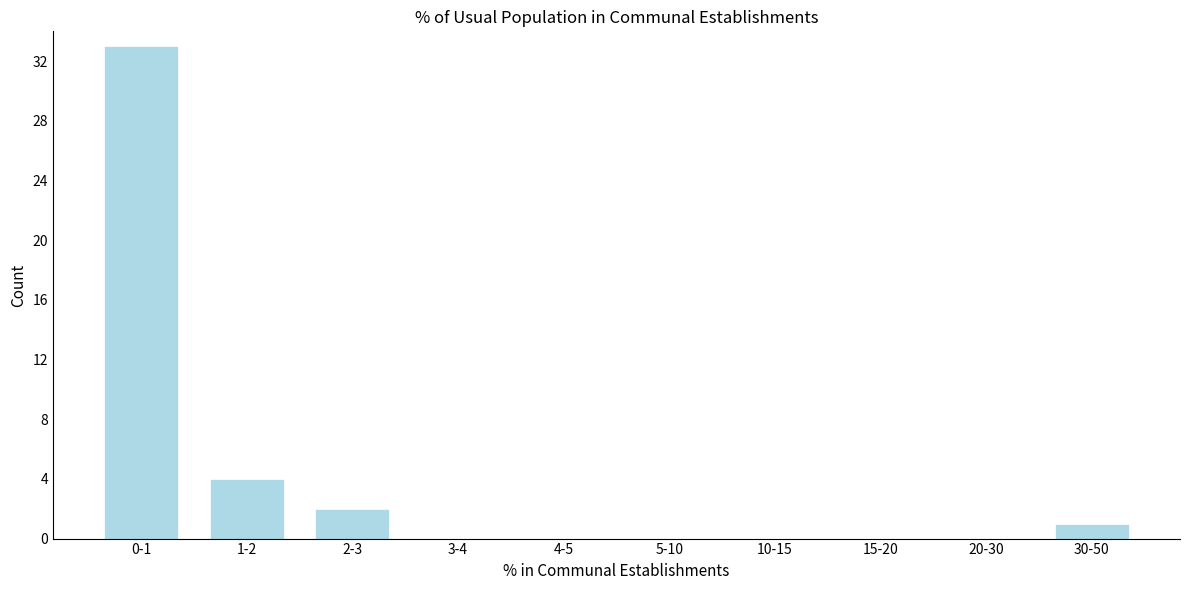

Between 1-2 and 20-30, which is larger?

1-2